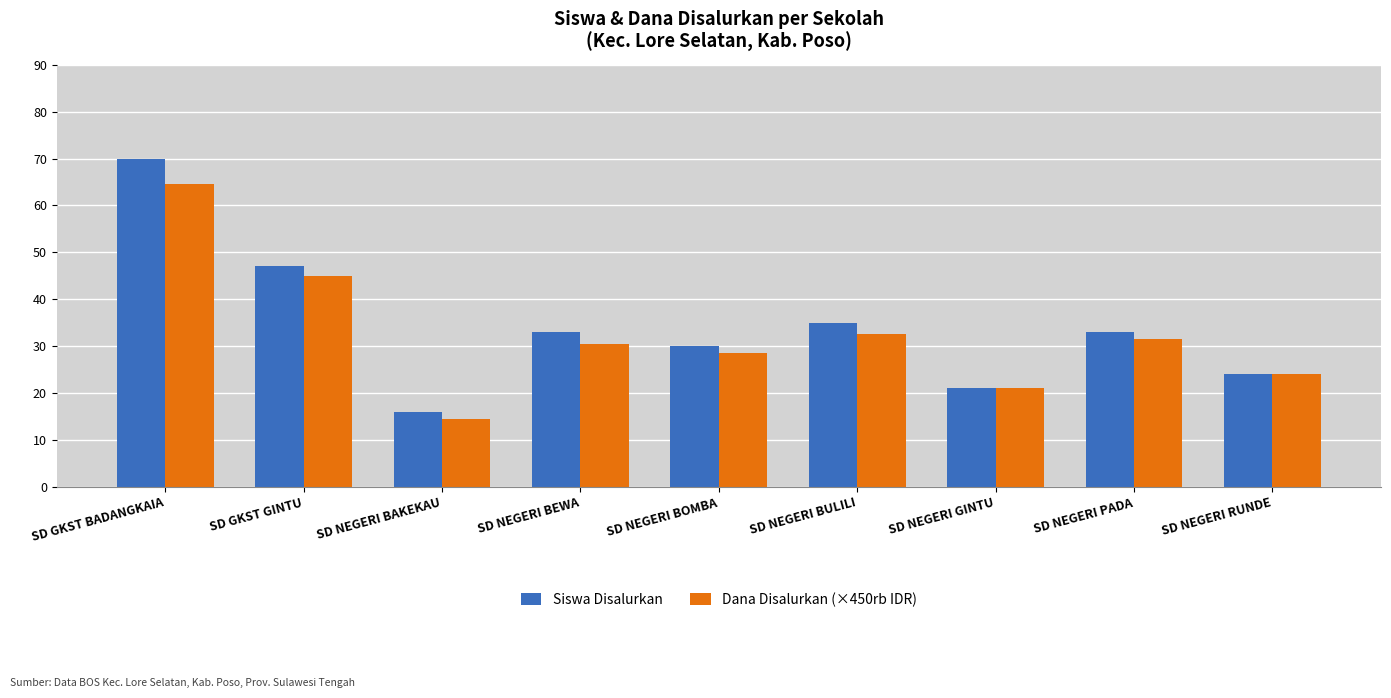

What is the difference between the maximum and minimum values in the Dana Disalurkan (×450rb IDR) series?

50.0